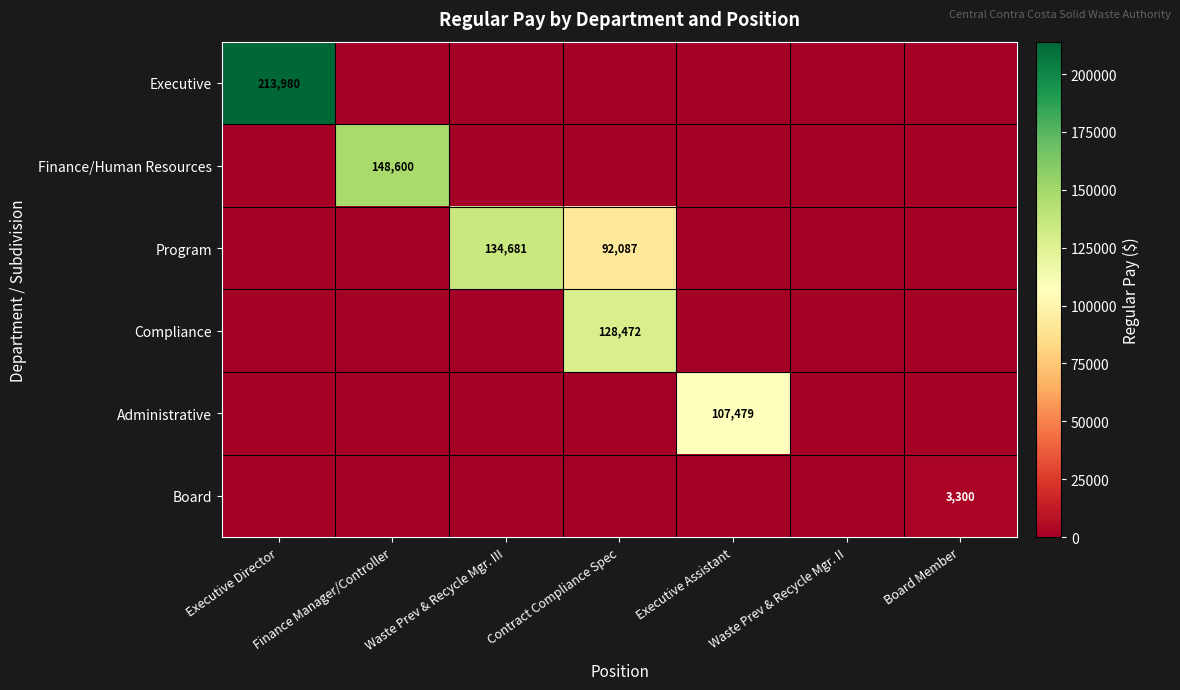

Is it true that Administrative equals 24914 at Executive Assistant?

False